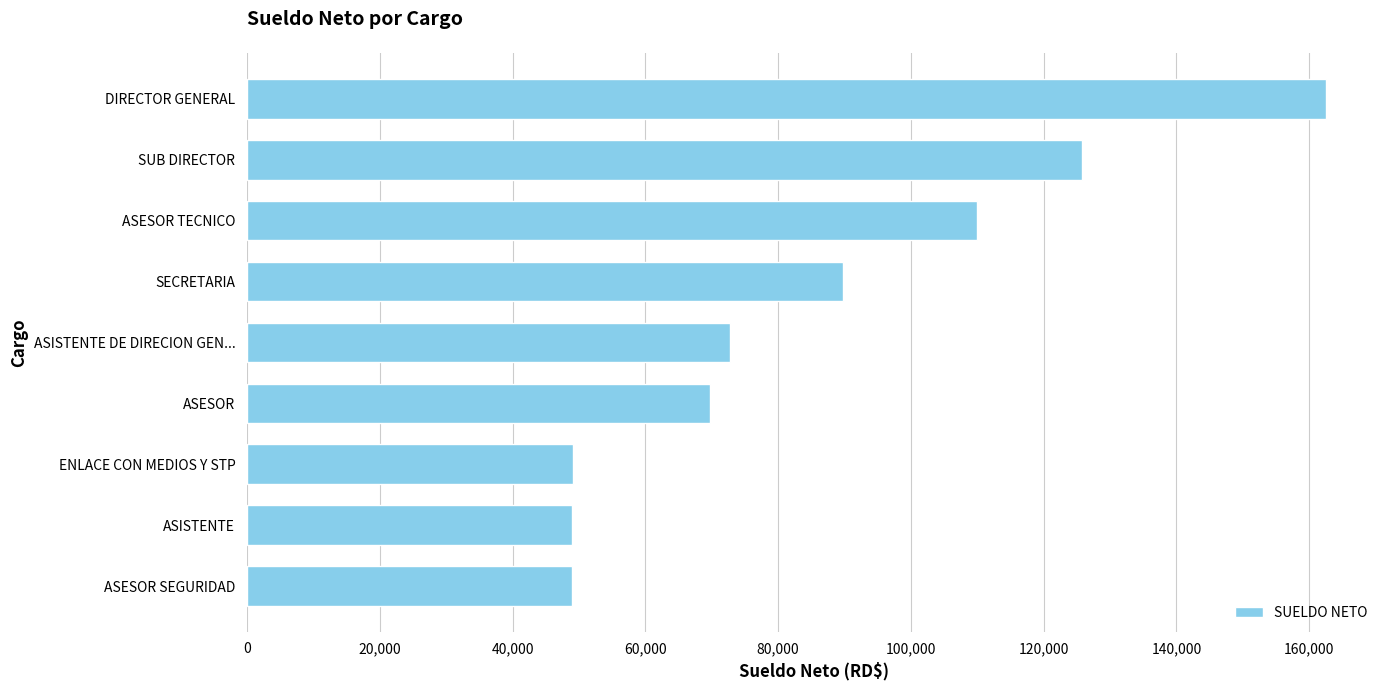

What is the change in value from ASESOR TECNICO to SUB DIRECTOR?

+15810.4